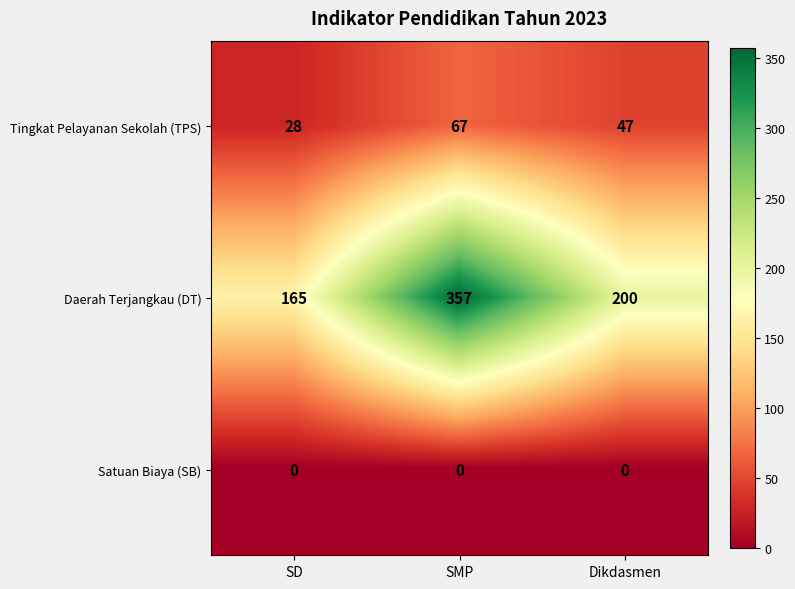

At which category is the sum across all series the highest?

SMP